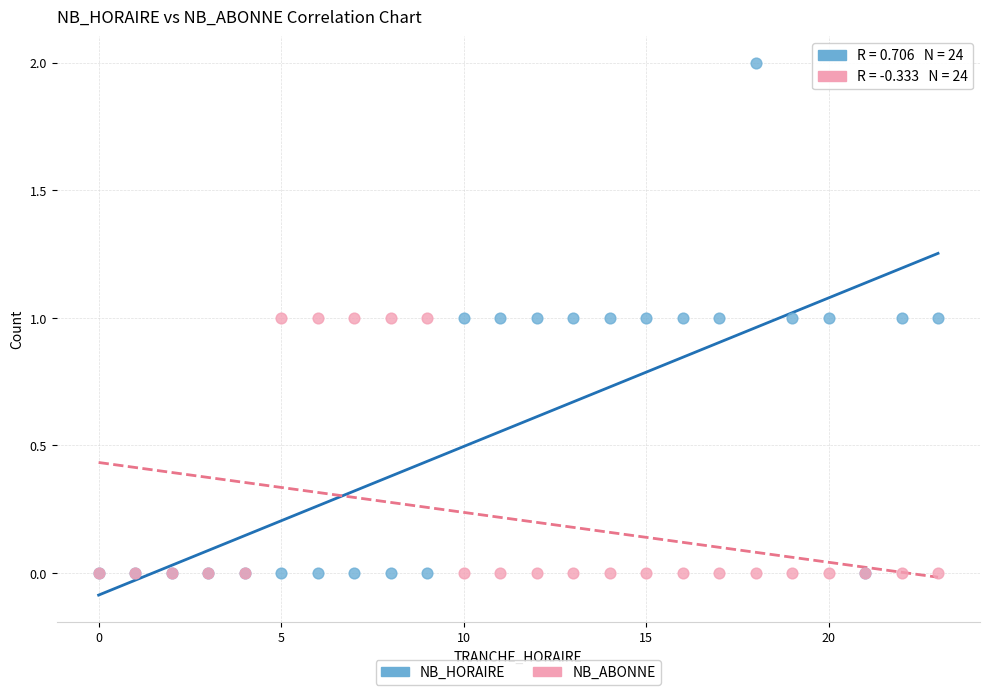

What are all the series names shown in the legend?

NB_HORAIRE, NB_ABONNE